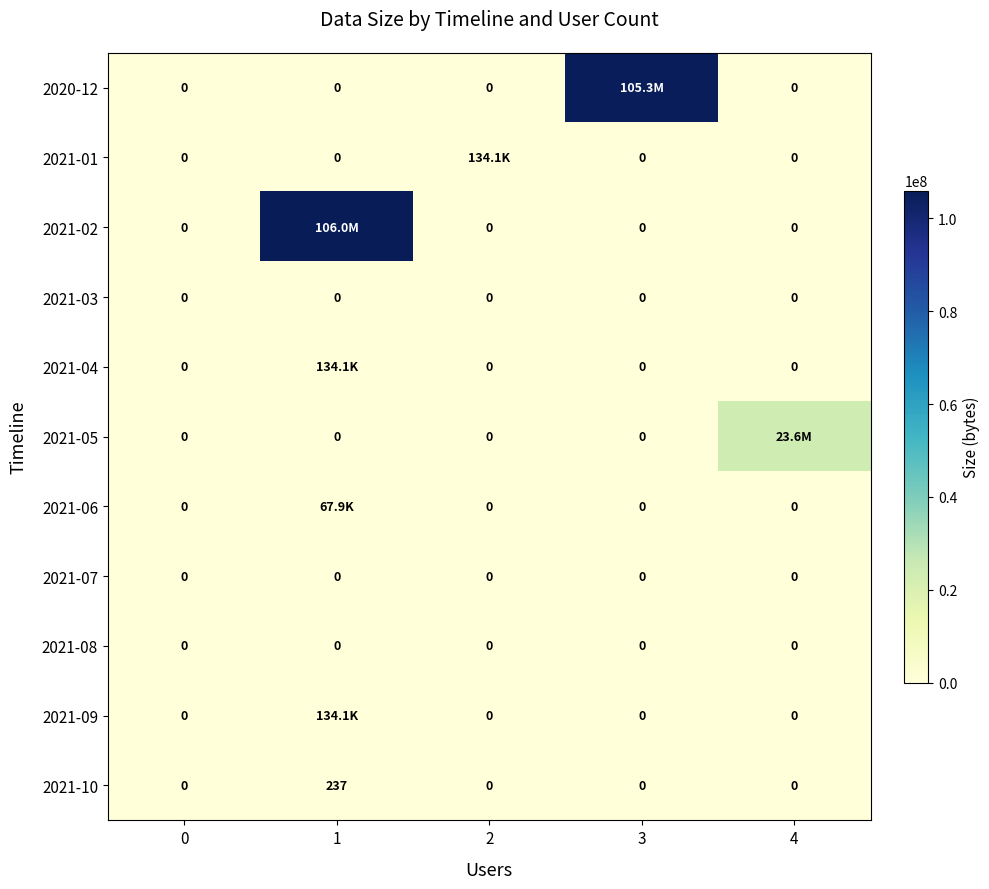

What is the difference between the maximum and minimum values in the 2021-10 series?

237